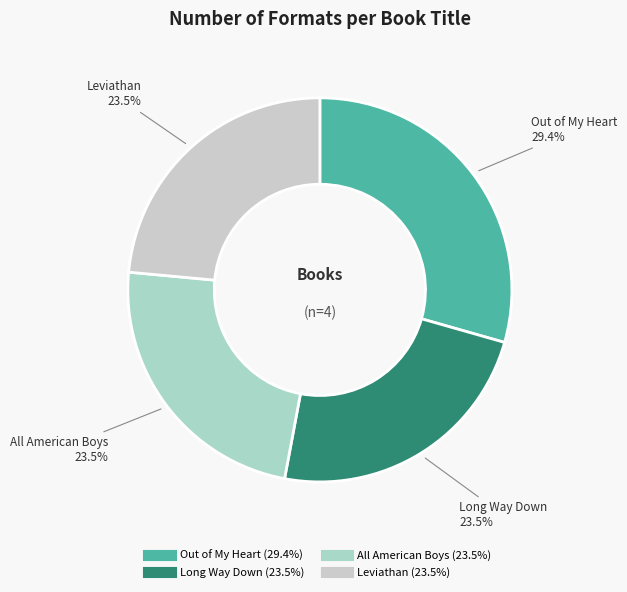

Which has a higher value, Long Way Down or Out of My Heart?

Out of My Heart